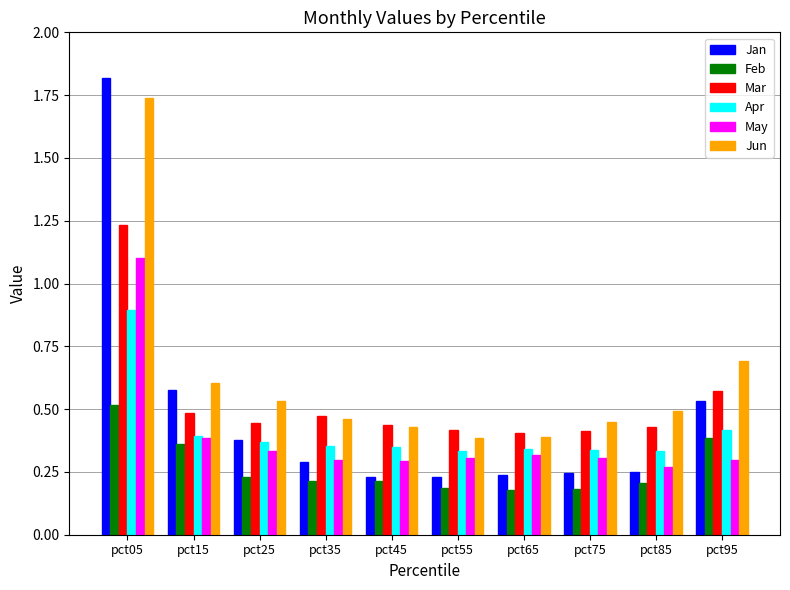

True or false: Mar has a value of 0.5 at pct15.

True